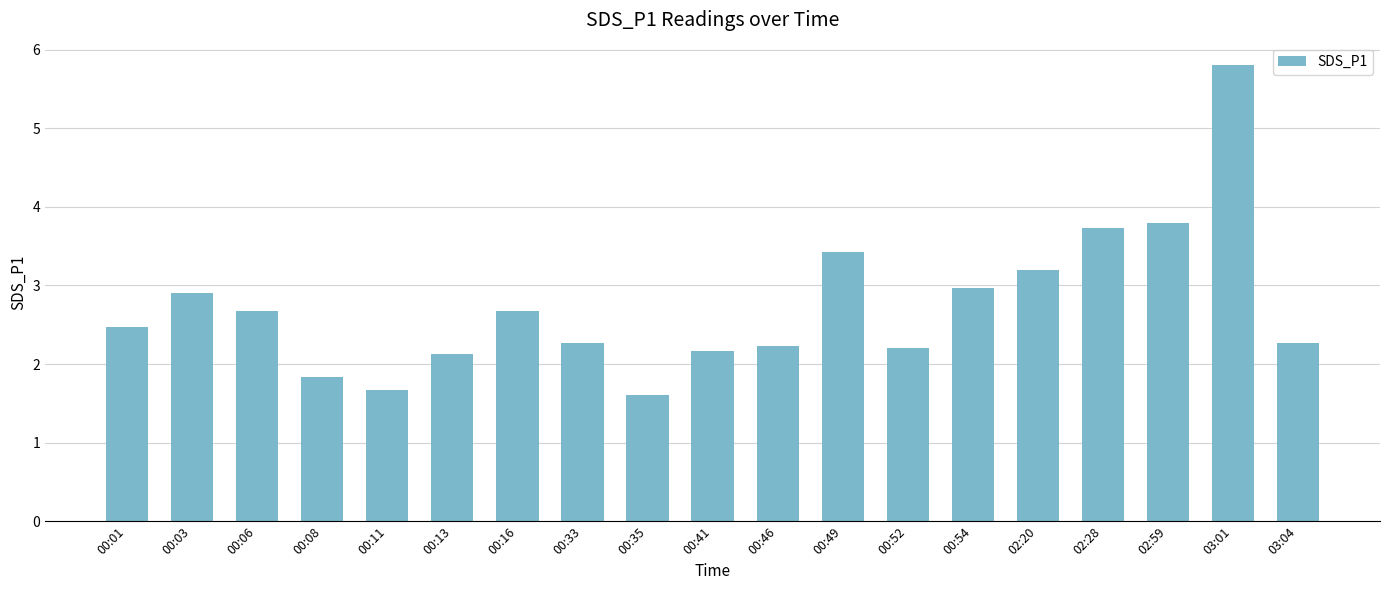

The chart shows a value of 4.0 at 00:06. True or false?

False